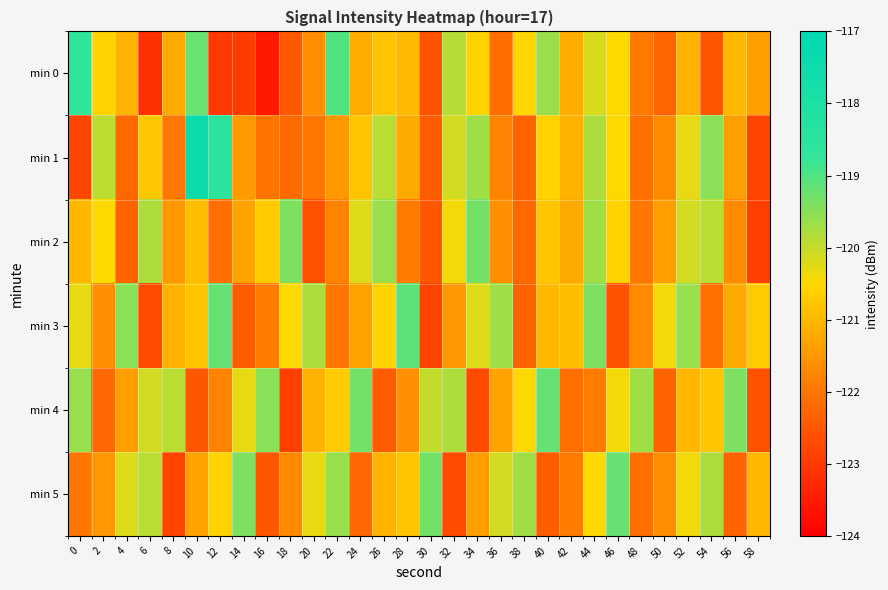

Reading left to right, transcribe all the data shown in this chart.

min 0: 0=-118.7	2=-120.6	4=-121.1	6=-123.2	8=-121.2	10=-119.2	12=-123.0	14=-122.9	16=-123.6	18=-122.5	20=-121.6	22=-119.0	24=-121.1	26=-120.8	28=-121.0	30=-122.6	32=-119.9	34=-120.6	36=-122.1	38=-120.5	40=-119.6	42=-121.1	44=-120.2	46=-120.5	48=-122.0	50=-122.3	52=-121.1	54=-122.5	56=-121.0	58=-121.4
min 1: 0=-122.8	2=-119.9	4=-122.2	6=-120.8	8=-122.0	10=-117.5	12=-118.5	14=-121.5	16=-122.0	18=-122.2	20=-122.0	22=-121.5	24=-120.8	26=-119.9	28=-121.2	30=-122.4	32=-120.1	34=-119.7	36=-121.8	38=-122.3	40=-120.6	42=-121.1	44=-119.8	46=-120.5	48=-122.1	50=-121.7	52=-120.3	54=-119.5	56=-121.4	58=-122.8
min 2: 0=-121.0	2=-120.5	4=-122.3	6=-119.8	8=-121.5	10=-120.9	12=-122.1	14=-121.3	16=-120.7	18=-119.4	20=-122.6	22=-121.8	24=-120.2	26=-119.6	28=-121.9	30=-122.5	32=-120.4	34=-119.3	36=-121.6	38=-122.2	40=-120.8	42=-121.2	44=-119.7	46=-120.6	48=-122.0	50=-121.4	52=-120.1	54=-119.9	56=-121.7	58=-122.9
min 3: 0=-120.3	2=-121.6	4=-119.5	6=-122.7	8=-121.1	10=-120.8	12=-119.2	14=-122.4	16=-121.9	18=-120.5	20=-119.8	22=-122.0	24=-121.3	26=-120.6	28=-119.1	30=-122.8	32=-121.5	34=-120.2	36=-119.7	38=-122.3	40=-121.0	42=-120.9	44=-119.4	46=-122.6	48=-121.7	50=-120.4	52=-119.6	54=-122.1	56=-121.2	58=-120.7
min 4: 0=-119.6	2=-122.2	4=-121.4	6=-120.1	8=-119.9	10=-122.5	12=-121.8	14=-120.3	16=-119.5	18=-122.9	20=-121.1	22=-120.7	24=-119.3	26=-122.4	28=-121.6	30=-120.0	32=-119.8	34=-122.7	36=-121.3	38=-120.5	40=-119.2	42=-122.1	44=-121.9	46=-120.4	48=-119.7	50=-122.3	52=-121.0	54=-120.8	56=-119.4	58=-122.6
min 5: 0=-122.0	2=-121.5	4=-120.2	6=-119.9	8=-122.8	10=-121.3	12=-120.6	14=-119.4	16=-122.5	18=-121.7	20=-120.3	22=-119.6	24=-122.2	26=-121.1	28=-120.8	30=-119.3	32=-122.7	34=-121.4	36=-120.1	38=-119.7	40=-122.4	42=-121.9	44=-120.5	46=-119.2	48=-122.1	50=-121.6	52=-120.4	54=-119.8	56=-122.3	58=-121.0